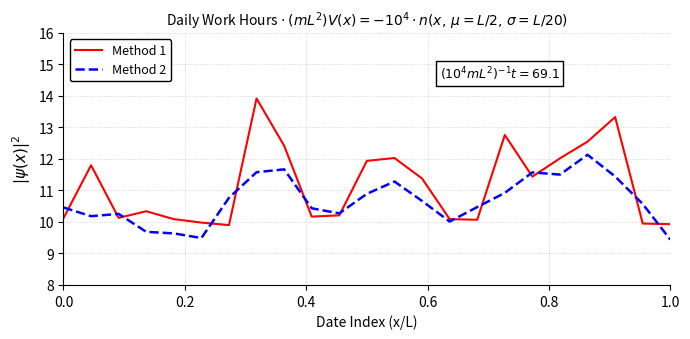

Which series has the widest spread of values?

Method 1